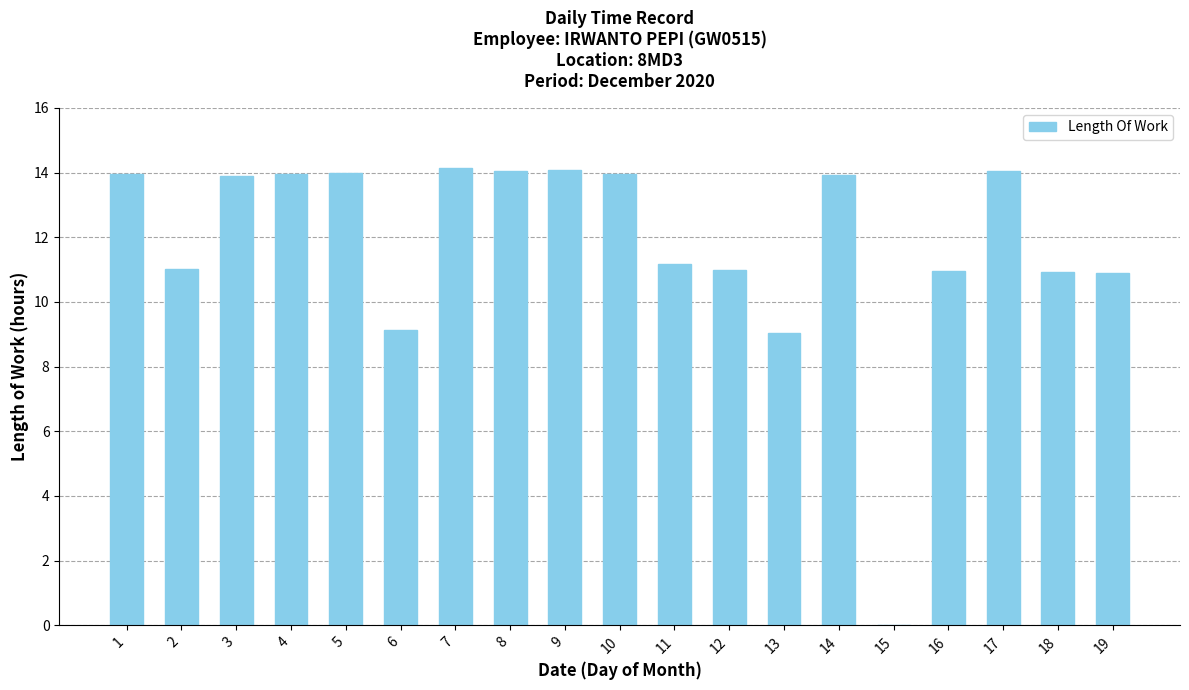

What is the maximum value shown in the chart?

14.2